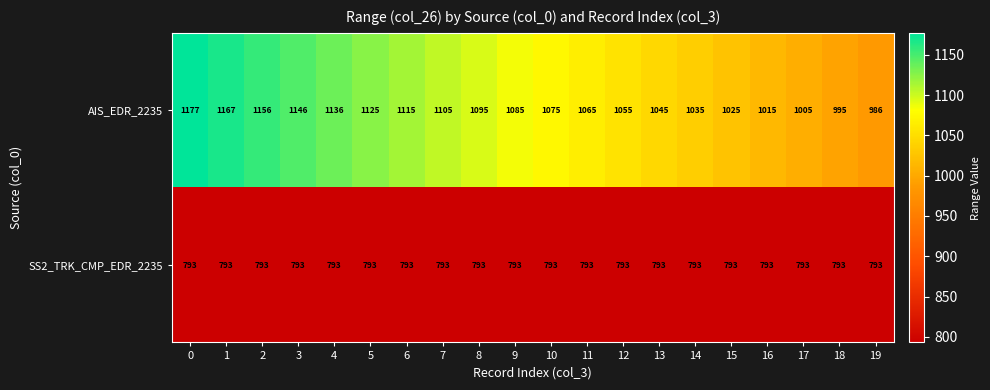

Which series has the largest range (max minus min)?

AIS_EDR_2235